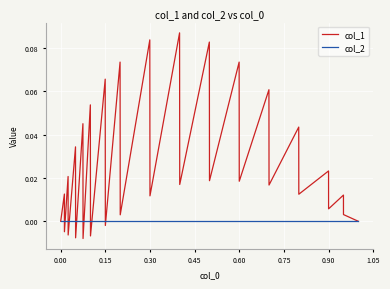

Rank the series by their average value, from lowest to highest.

col_2, col_1